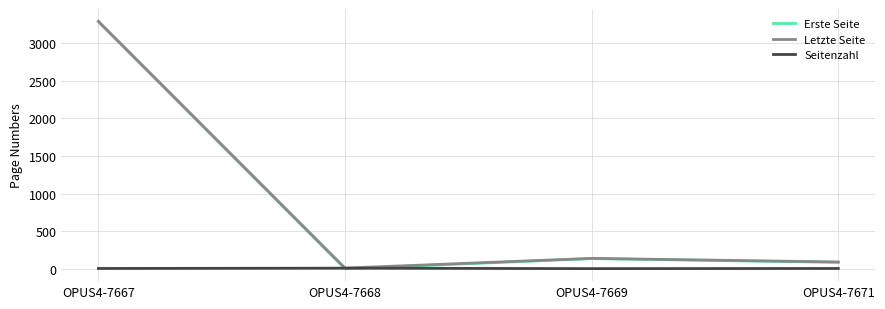

True or false: Letzte Seite has more than 1 interior local peaks.

False